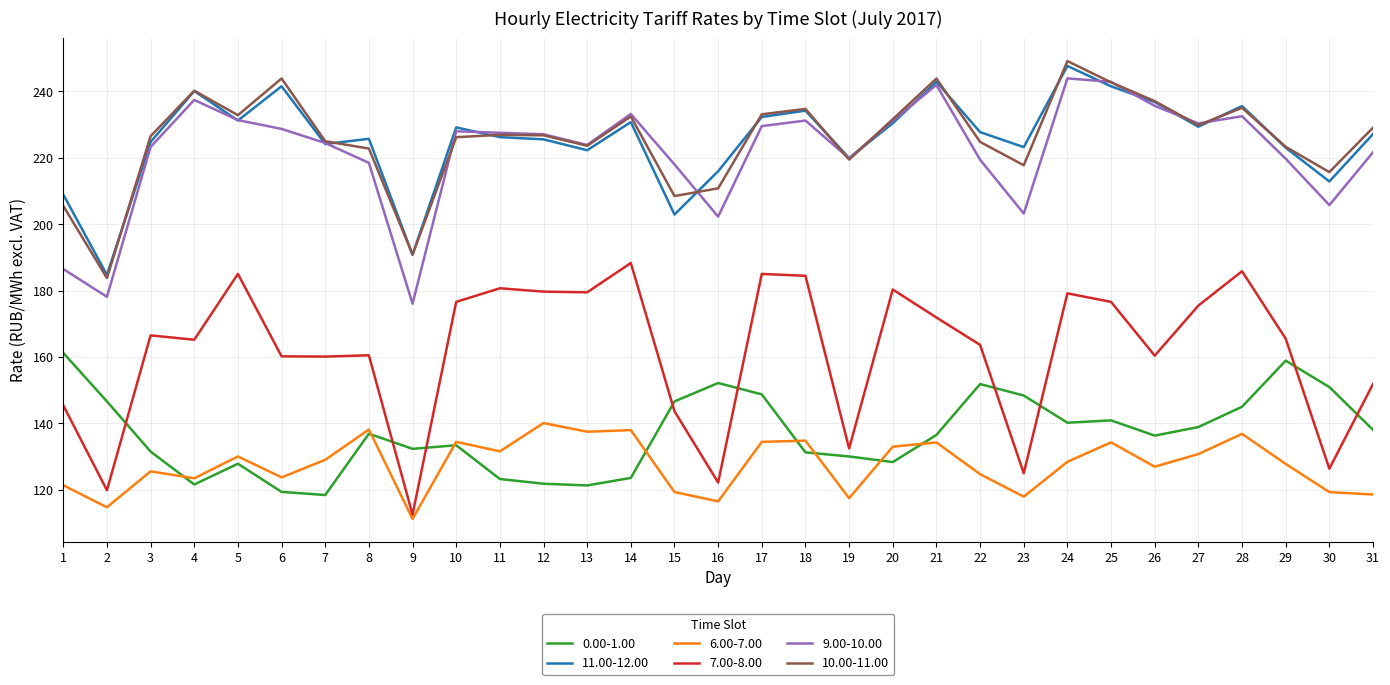

List the series in order of their peak value, lowest first.

6.00-7.00, 0.00-1.00, 7.00-8.00, 9.00-10.00, 11.00-12.00, 10.00-11.00